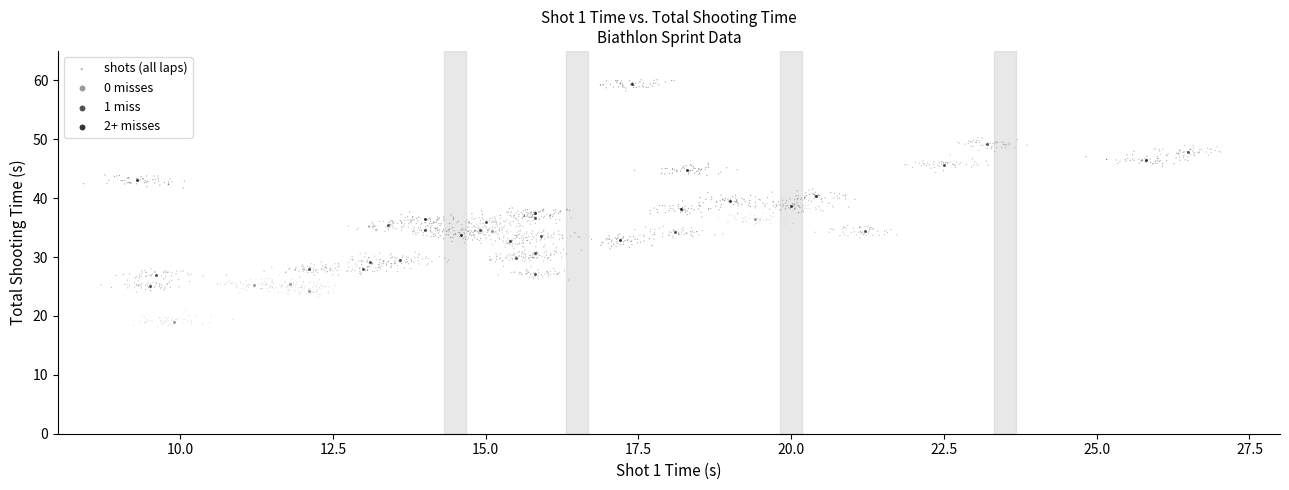

Which series has the largest Y range (max minus min)?

shots (all laps)